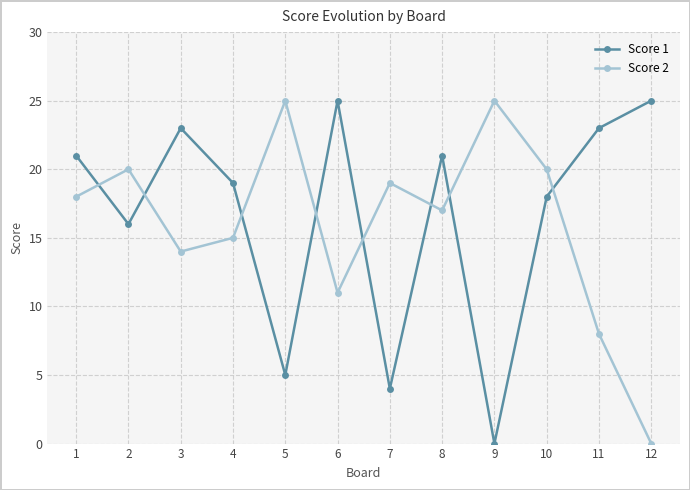

How many values in the Score 2 series are below 18?

6